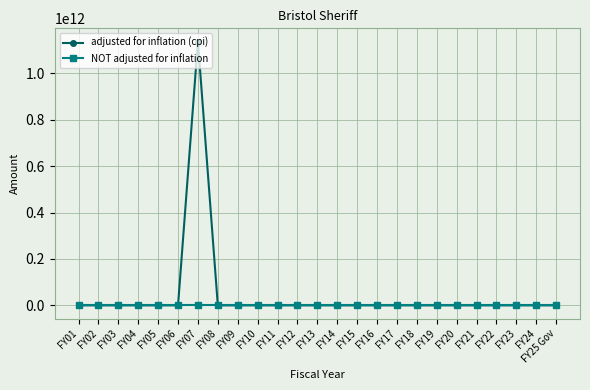

Rank the series by their average value, from highest to lowest.

adjusted for inflation (cpi), NOT adjusted for inflation